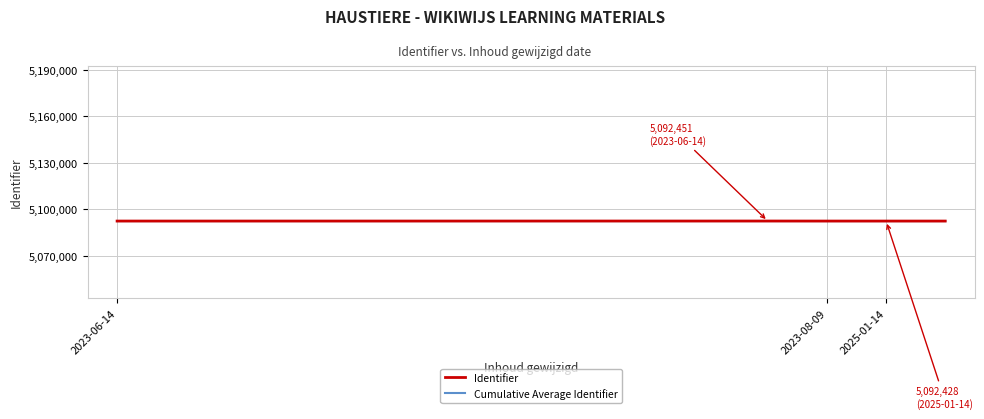

What is the highest value of the Identifier series?

5092451.0